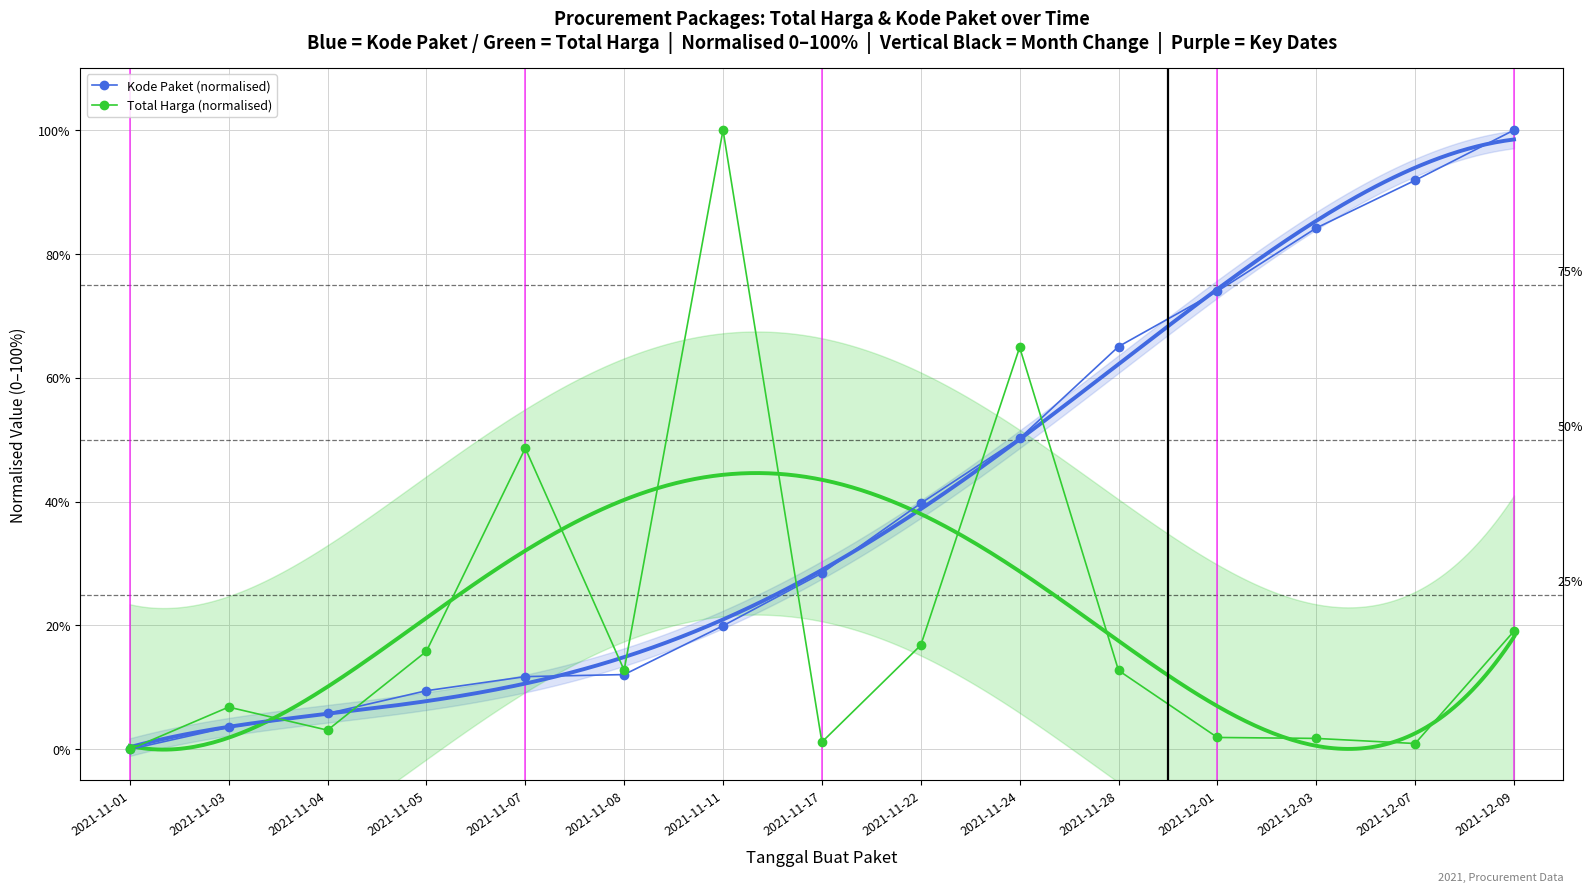

At which label is Total Harga (normalised) closest to 0?

2021-11-01